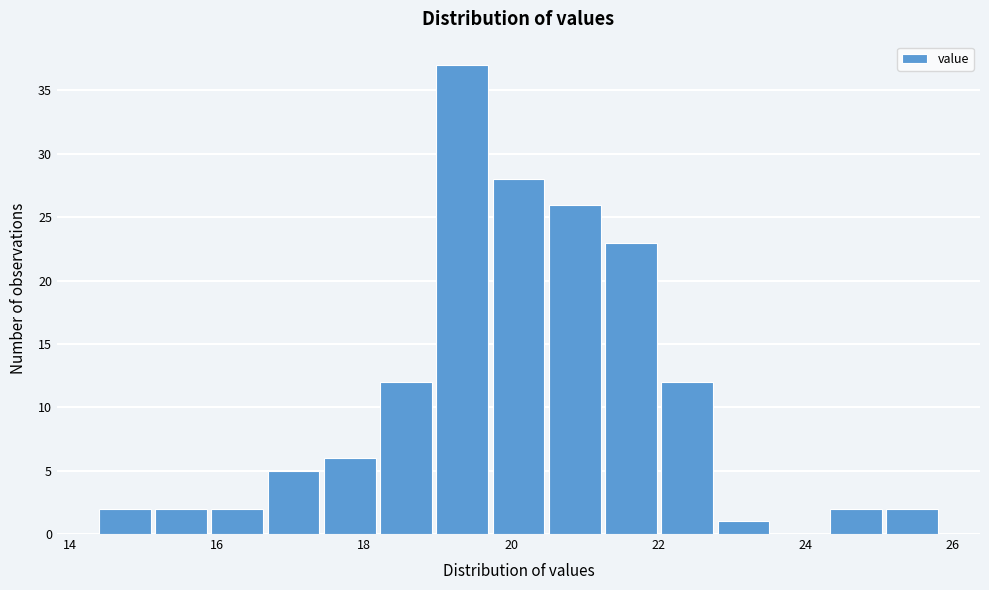

Around what value on the x-axis is the tallest bar? Give the approximate position of its centre, as read against the axis.

19.4